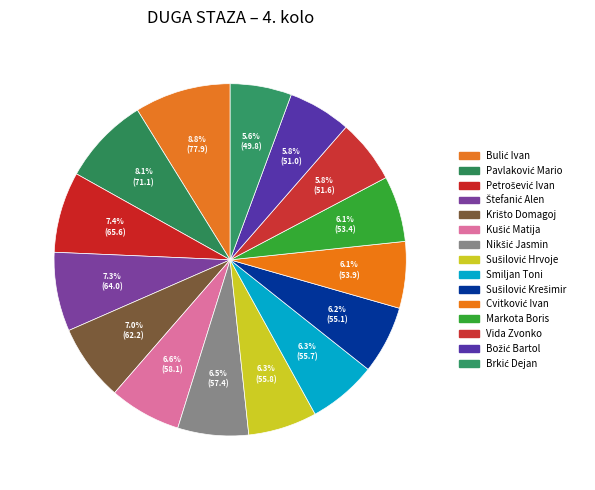

Which has a higher value, Brkić Dejan or Bulić Ivan?

Bulić Ivan